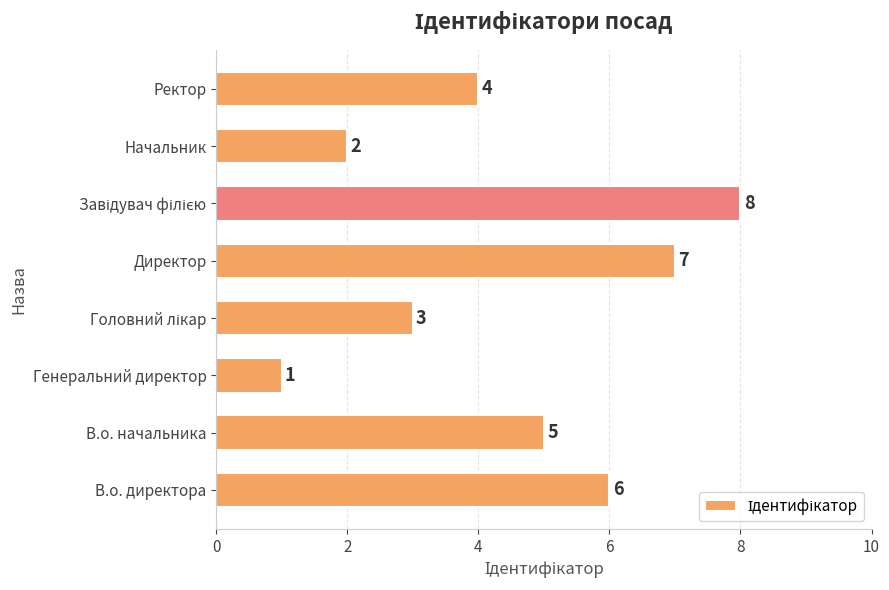

What is the change in value from В.о. директора to Генеральний директор?

-5